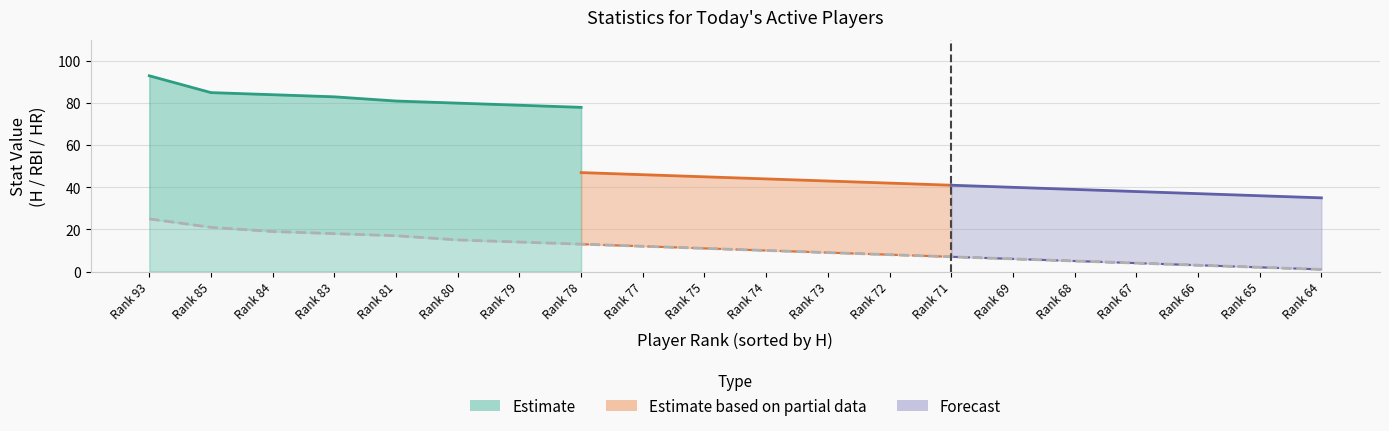

True or false: RBI and H (Hits) intersect in this chart.

False